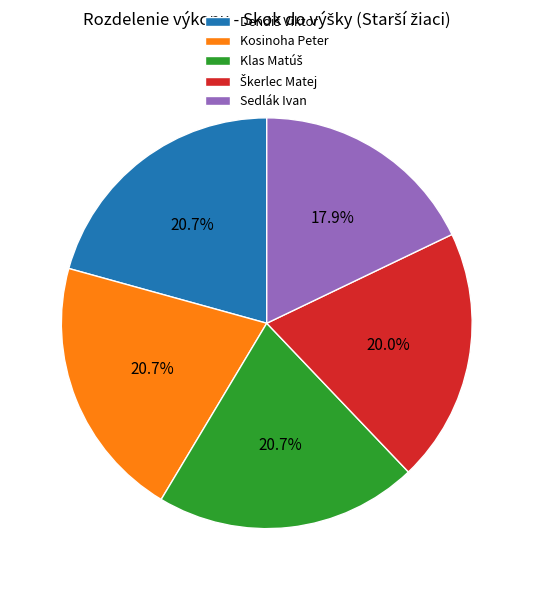

How many segments does this pie chart have?

5